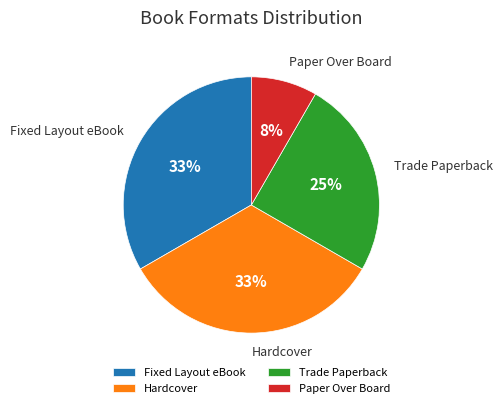

Is there any slice that represents more than half of the pie?

No